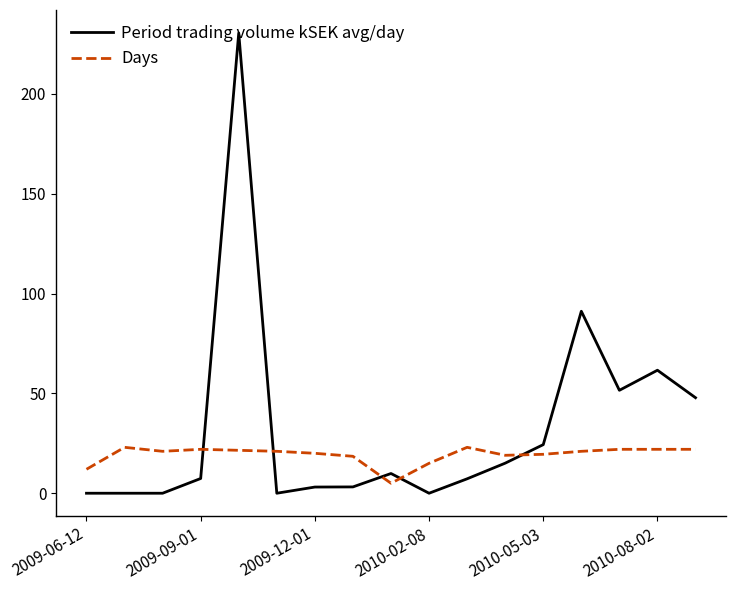

Which series has the widest spread of values?

Period trading volume kSEK avg/day